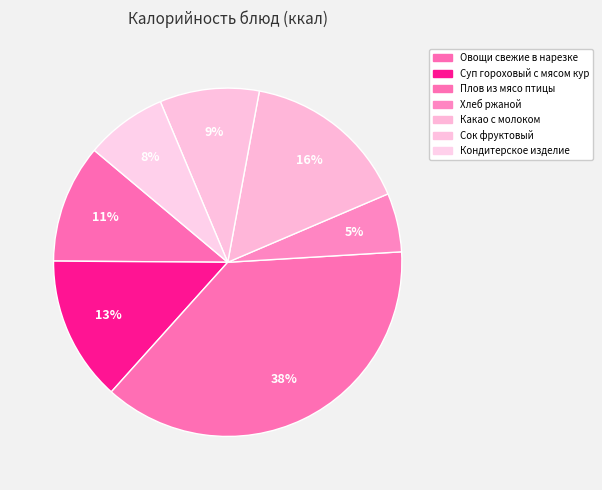

Count the number of slices in the pie.

7